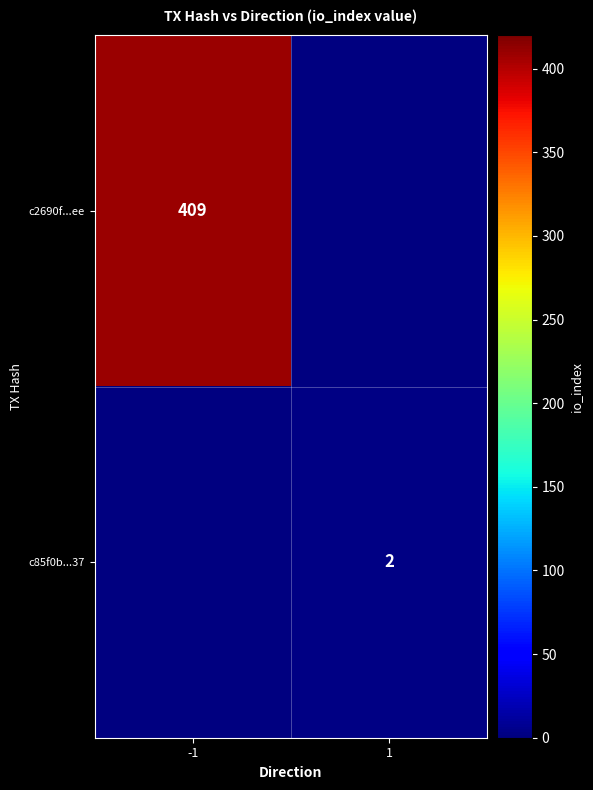

The value of c2690f...ee at -1 is 409. True or false?

True